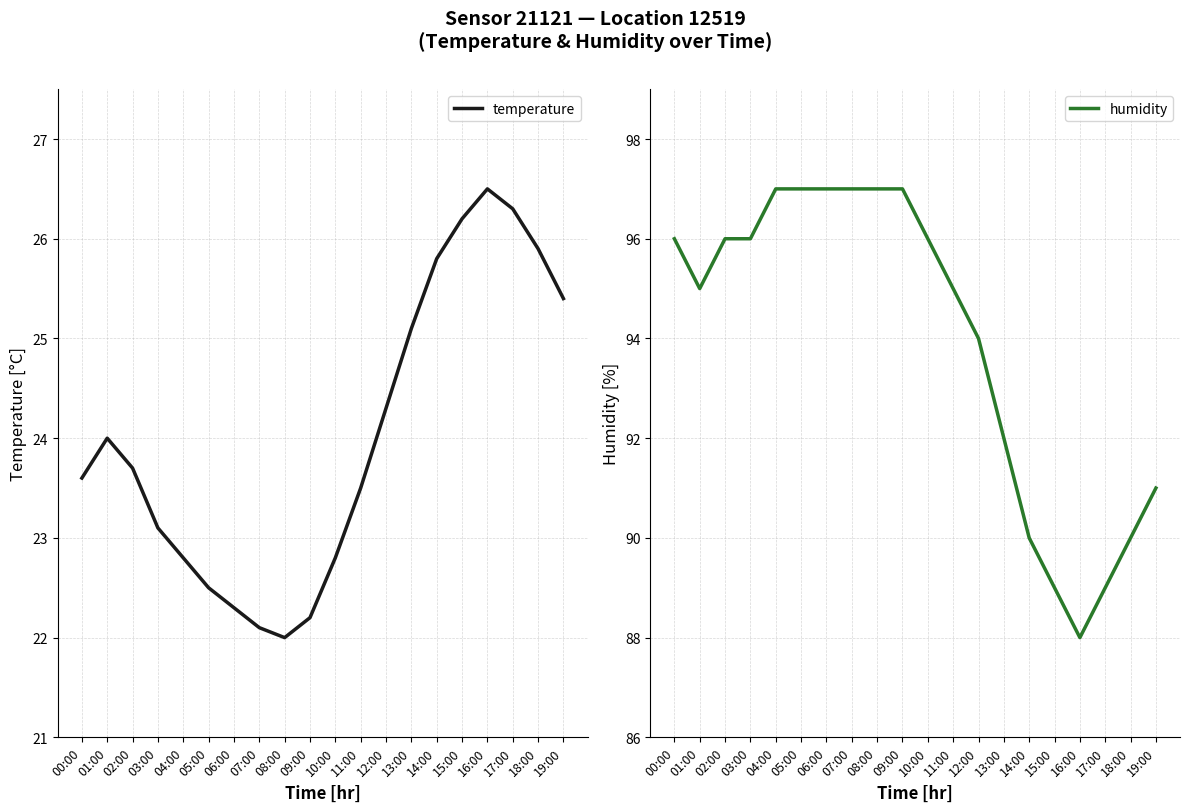

How many data points in humidity are above 96?

6